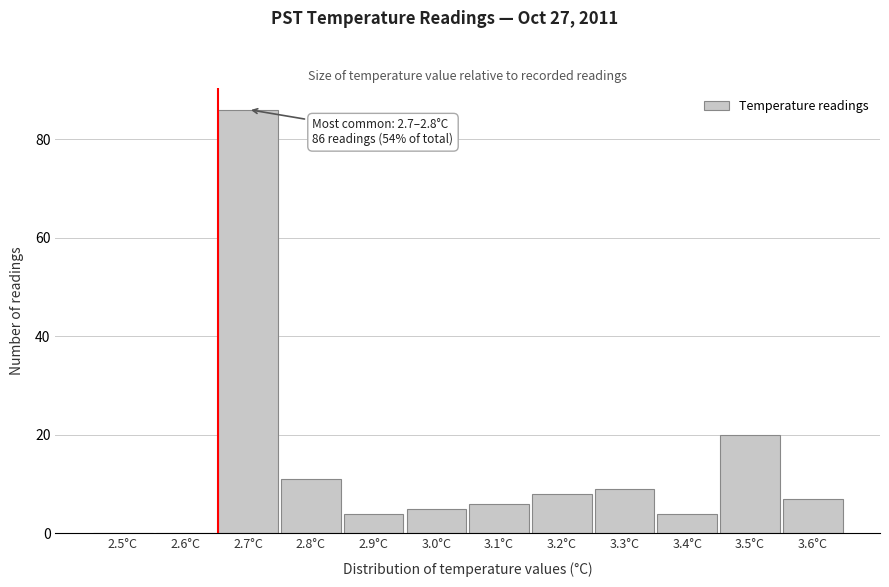

Reading left to right, what are all the values shown in this chart?

2.5°C=0	2.6°C=0	2.7°C=86	2.8°C=11	2.9°C=4	3.0°C=5	3.1°C=6	3.2°C=8	3.3°C=9	3.4°C=4	3.5°C=20	3.6°C=7